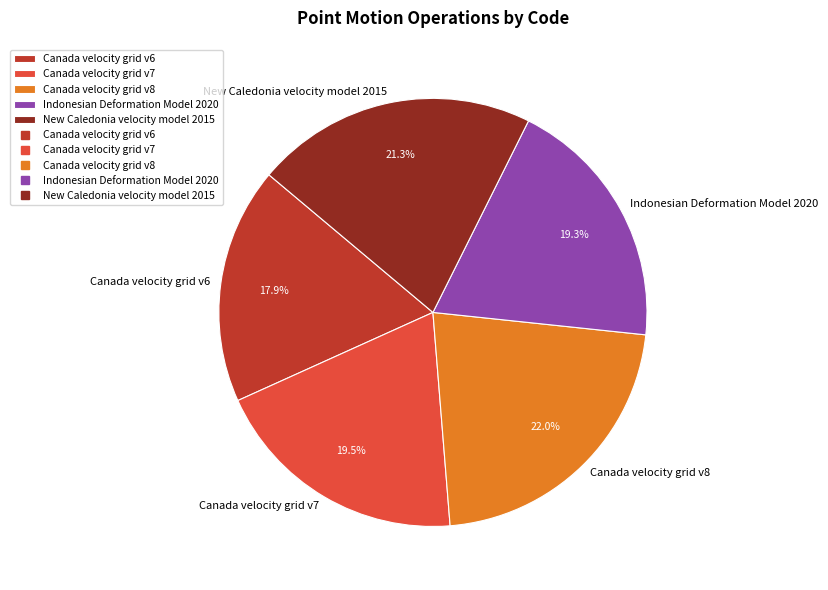

The Indonesian Deformation Model 2020 slice represents 19% of the pie. True or false?

True